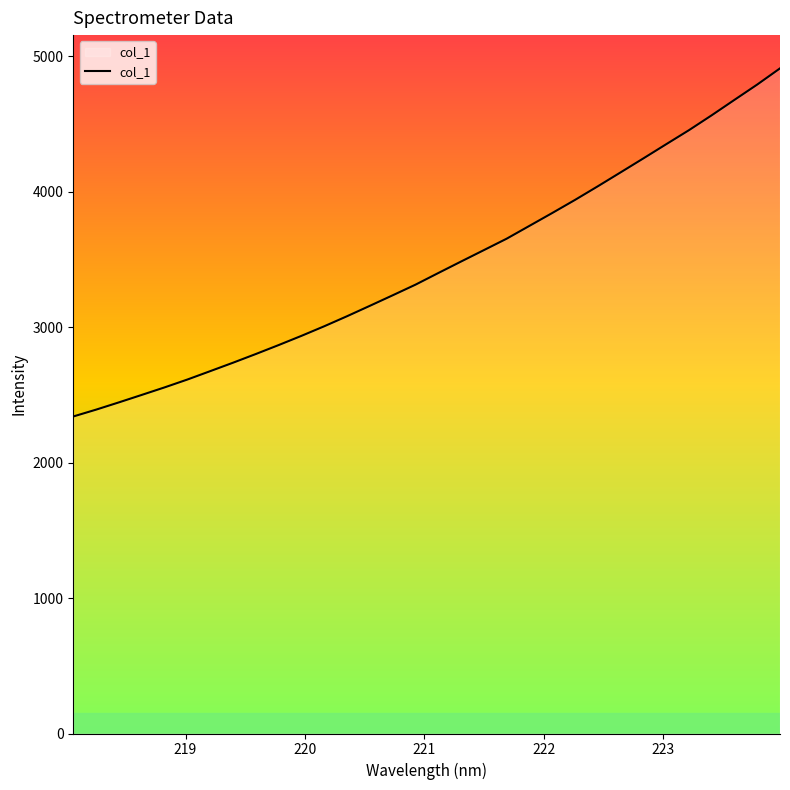

What is the smallest value displayed?

2339.8